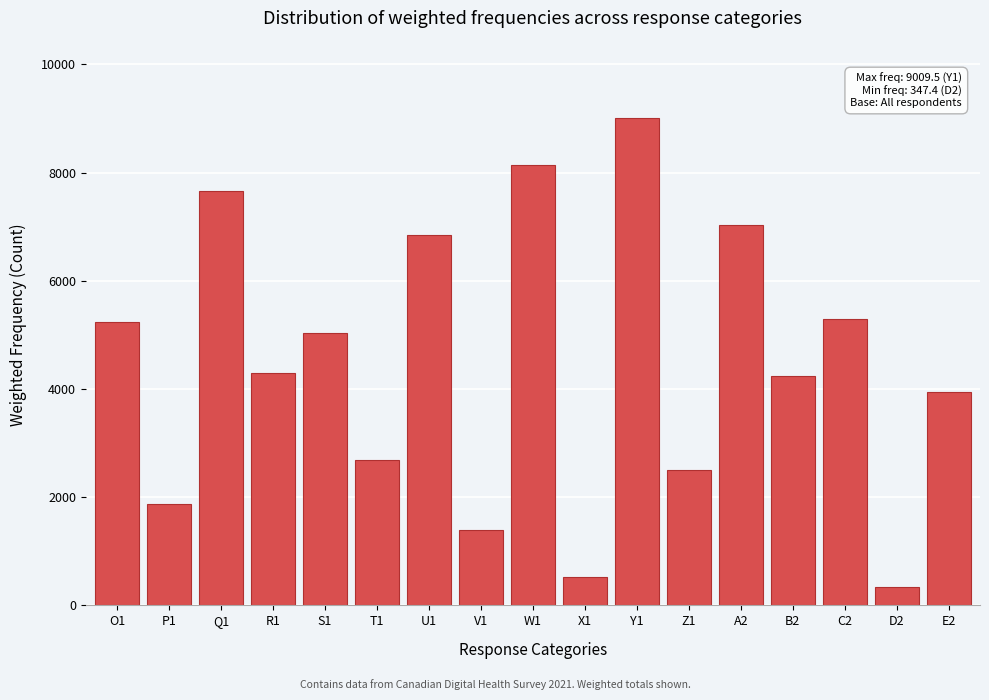

Reading left to right, extract all data points from this chart.

O1=5234.3	P1=1877.1	Q1=7655.3	R1=4288.4	S1=5037.0	T1=2688.1	U1=6844.4	V1=1397.6	W1=8134.9	X1=523.0	Y1=9009.5	Z1=2510.5	A2=7022.0	B2=4243.7	C2=5288.8	D2=347.4	E2=3936.6